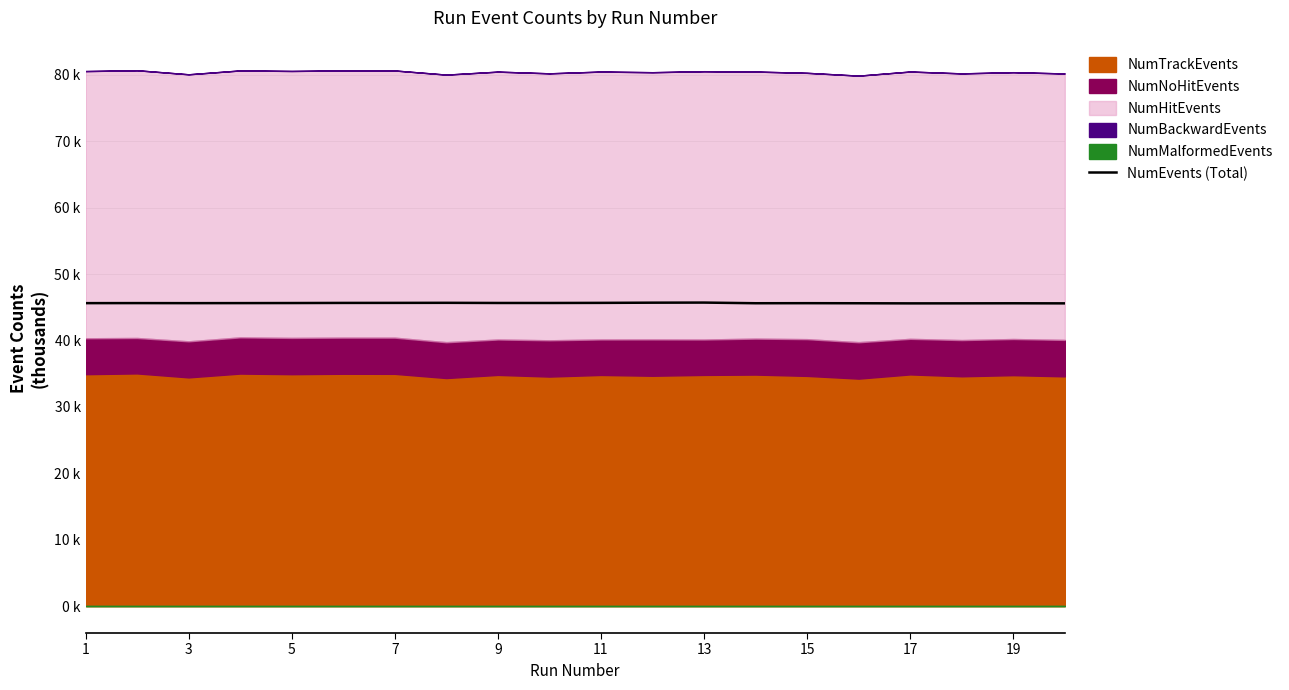

Reading right to left, extract all data points from this chart.

45.6	45.6	45.6	45.6	45.6	45.6	45.6	45.7	45.7	45.7	45.6	45.6	45.7	45.7	45.7	45.6	45.6	45.6	45.6	45.6